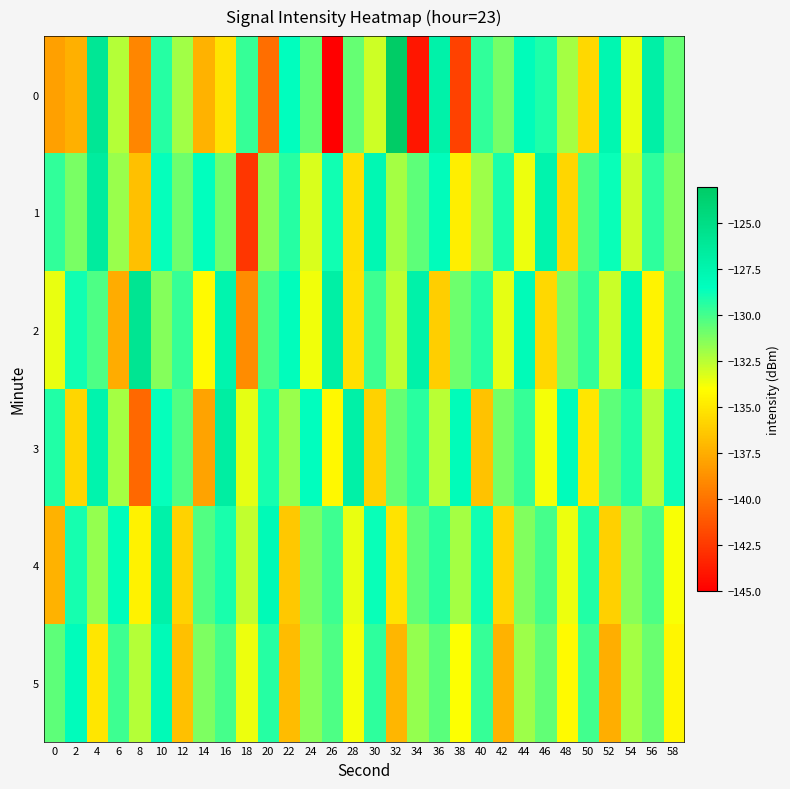

At which category is the sum across all series the highest?

10